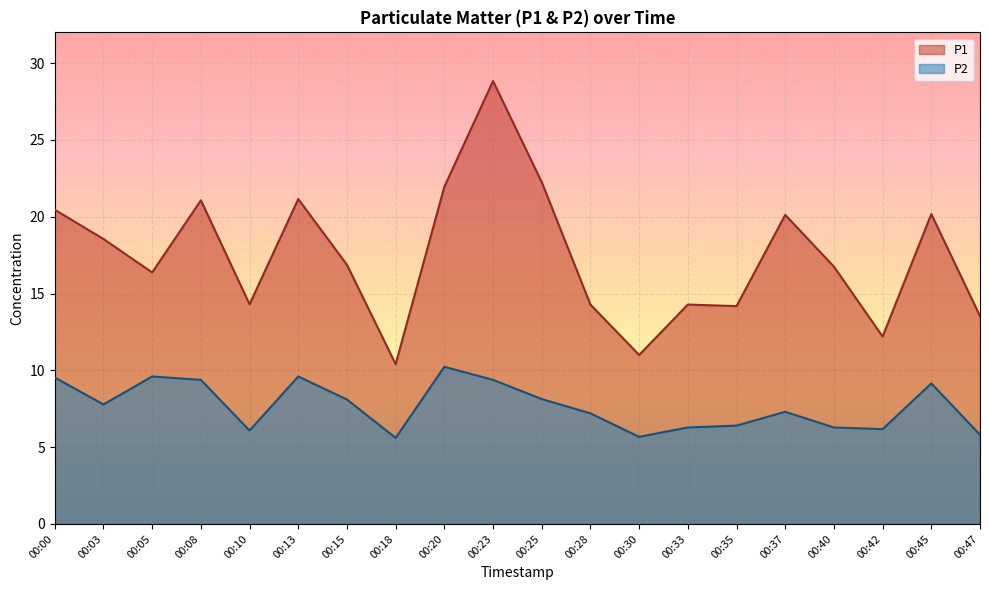

What is the approximate value of P2 at 00:05?

9.6